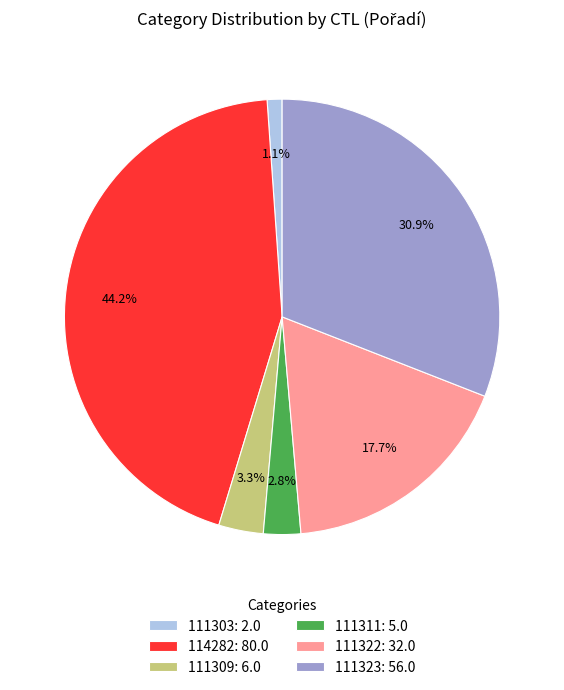

To the nearest percent, what percentage of the pie is 114282?

44%